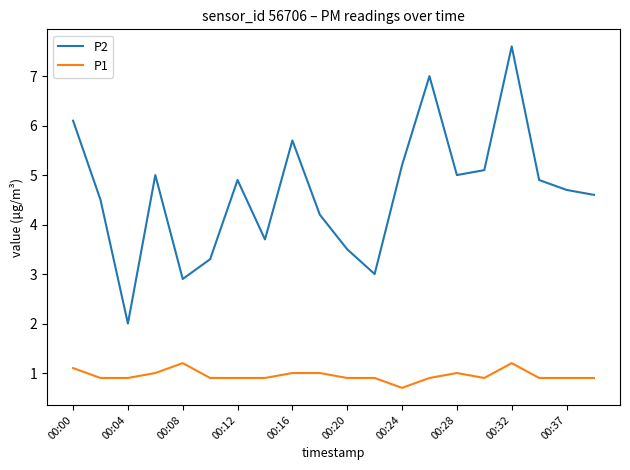

What is the difference between the second highest and second lowest values in the P1 series?

0.3